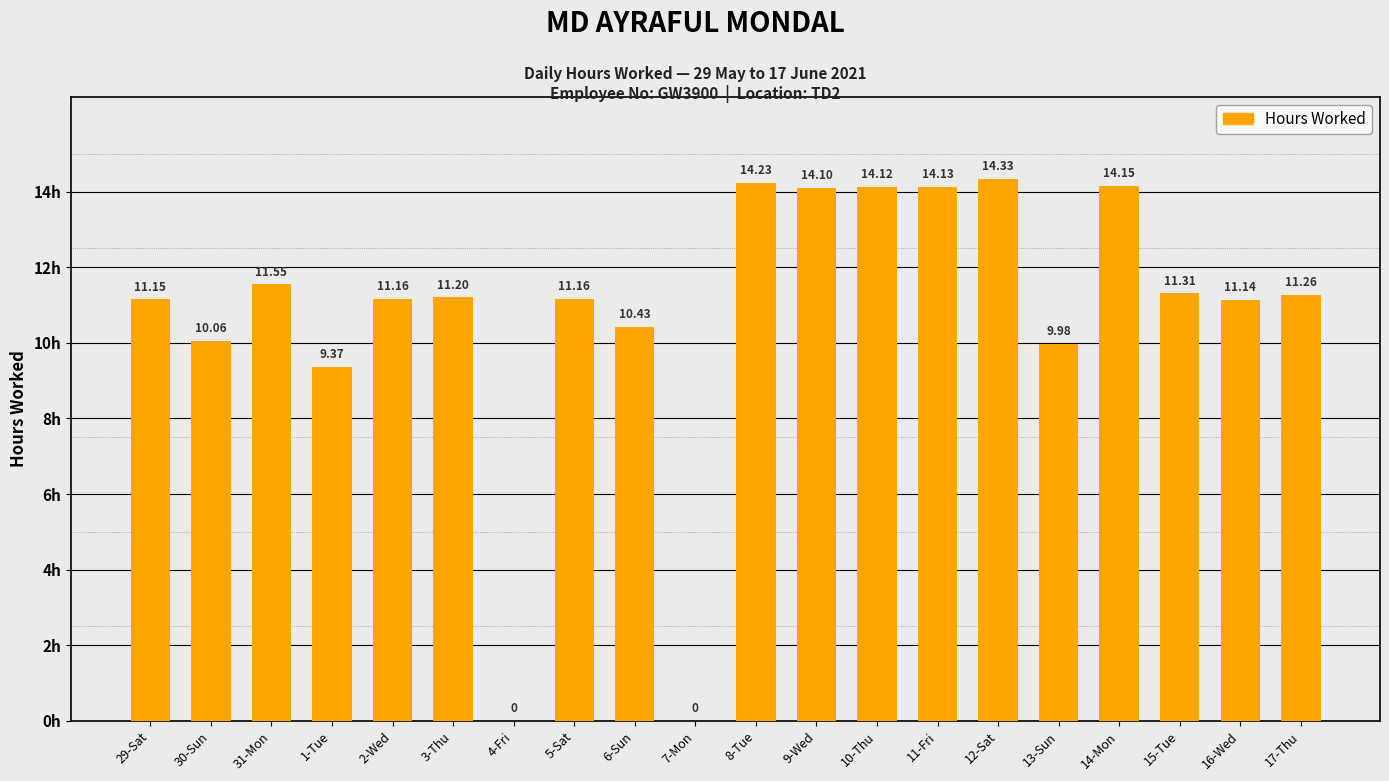

What is the ratio of the value at 31-Mon to the value at 29-Sat?

1.0